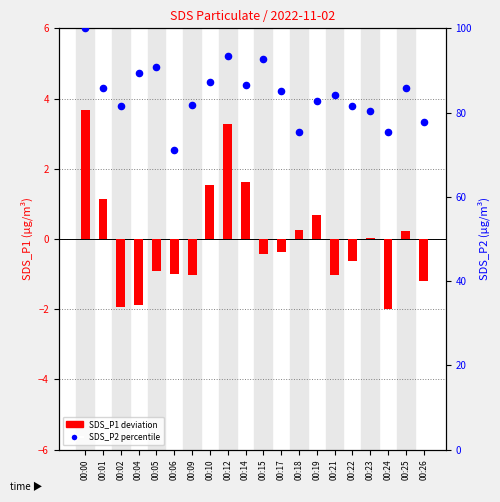

Which series has the widest spread of Y values?

SDS_P2 (percentile)